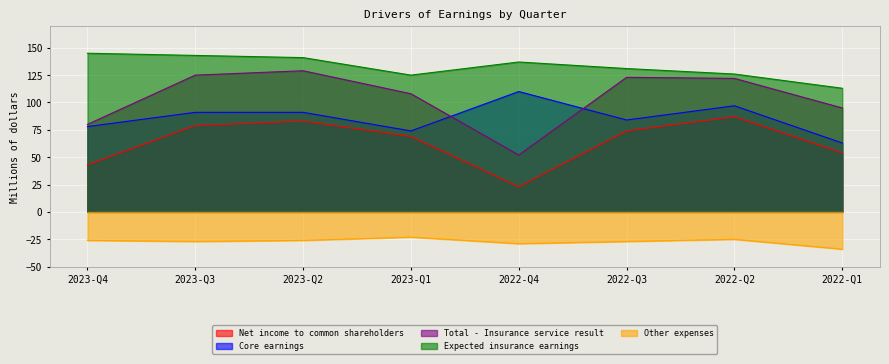

In Core earnings, how many points are lower than both neighbors (excluding endpoints)?

2